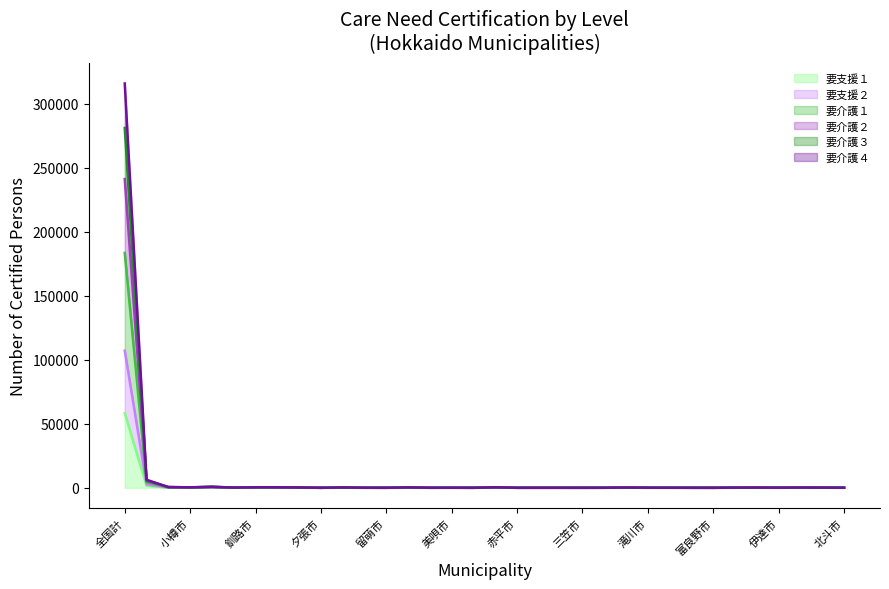

The 要介護２ series shows 435 at 帯広市. True or false?

True